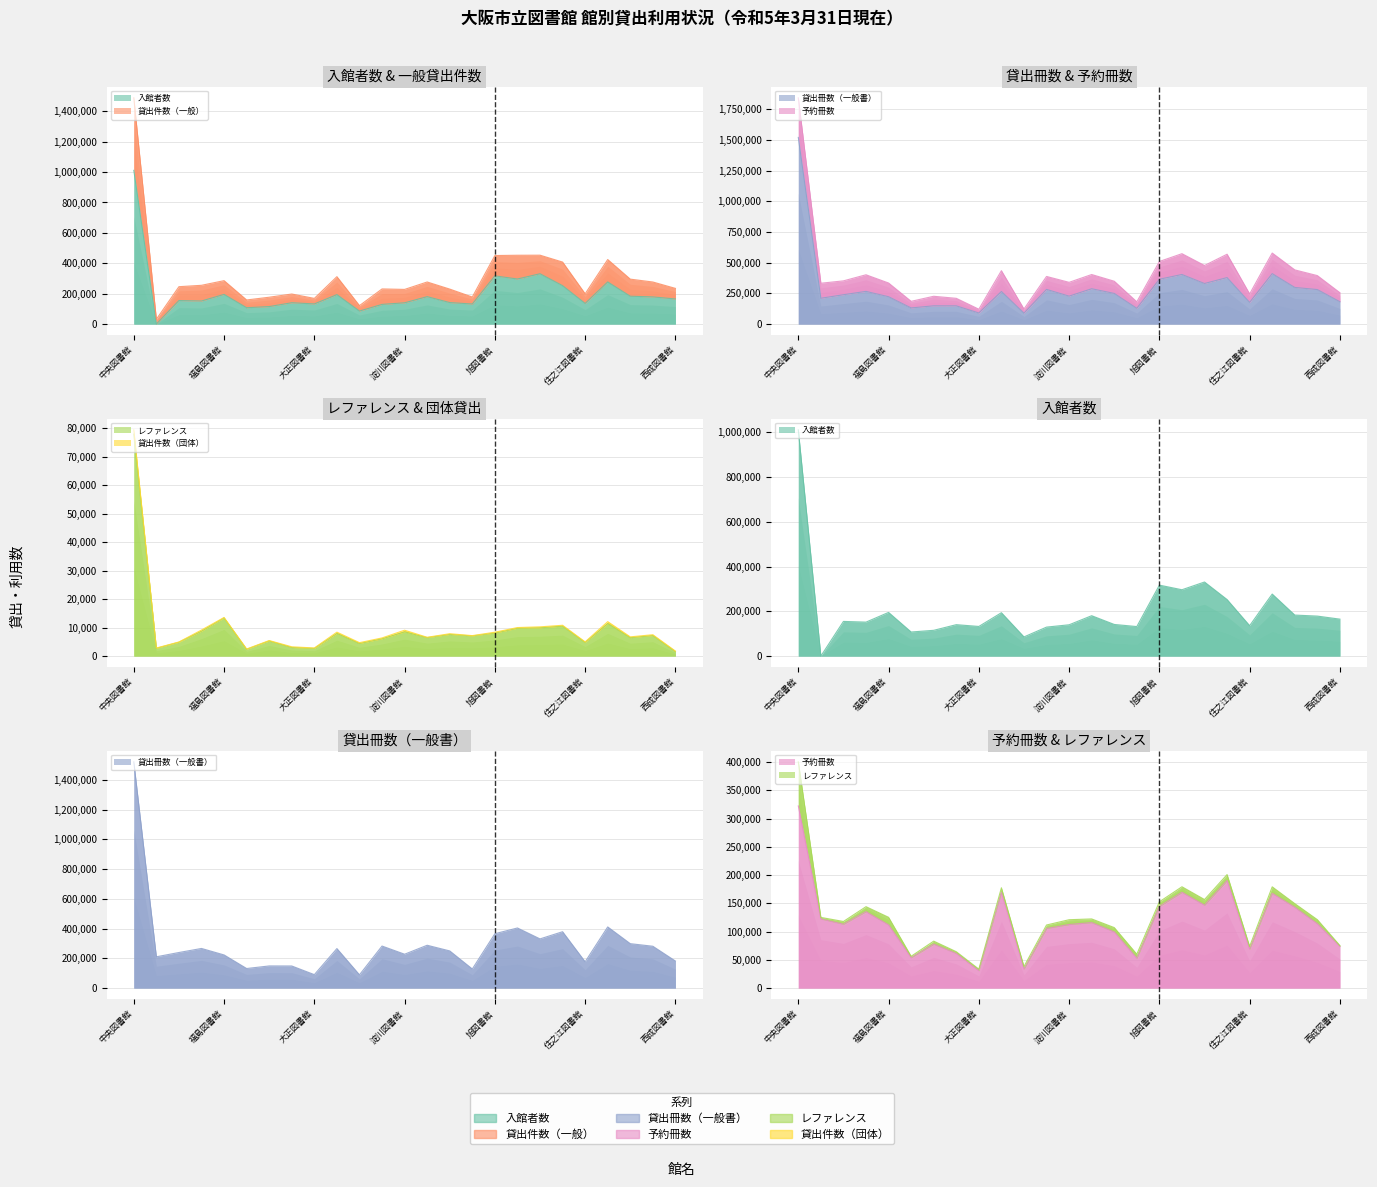

At which category does the chart reach its peak across all series?

中央図書館